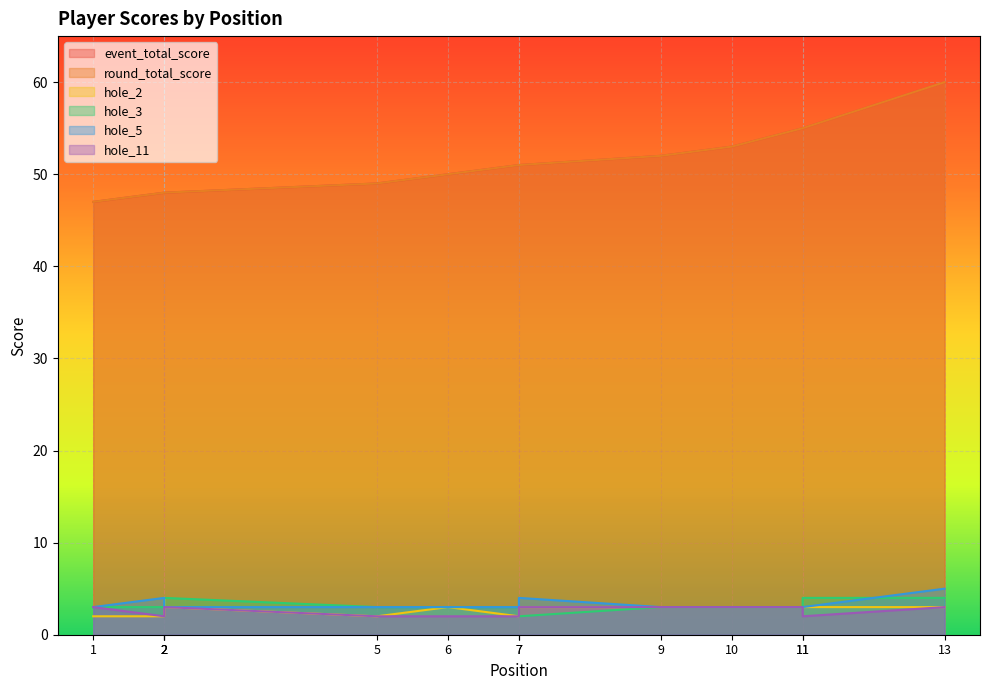

True or false: hole_11 and hole_5 cross at least once.

False